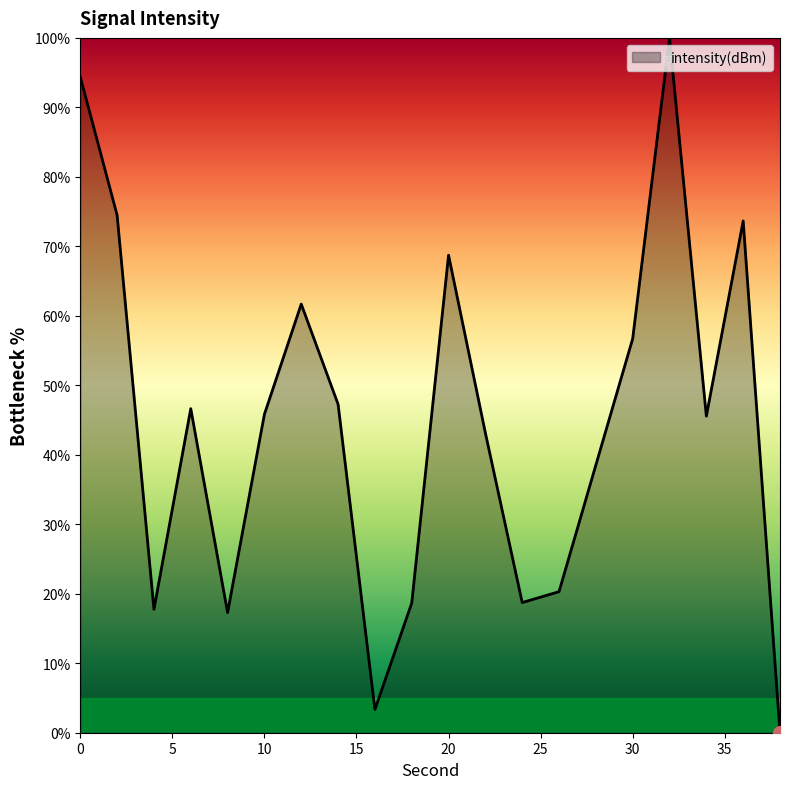

Count the number of values greater than 45.

11